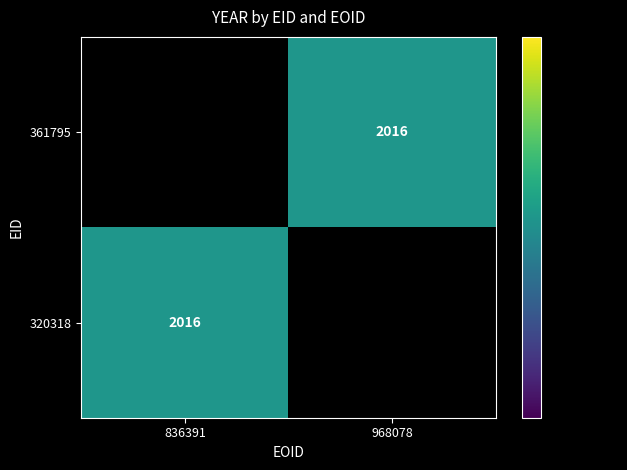

Is it true that 320318 equals 2016 at 836391?

True